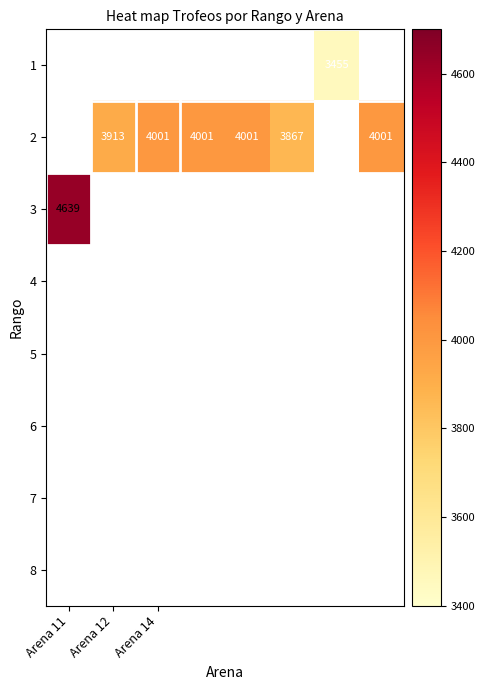

How many values in 3 are above zero?

1